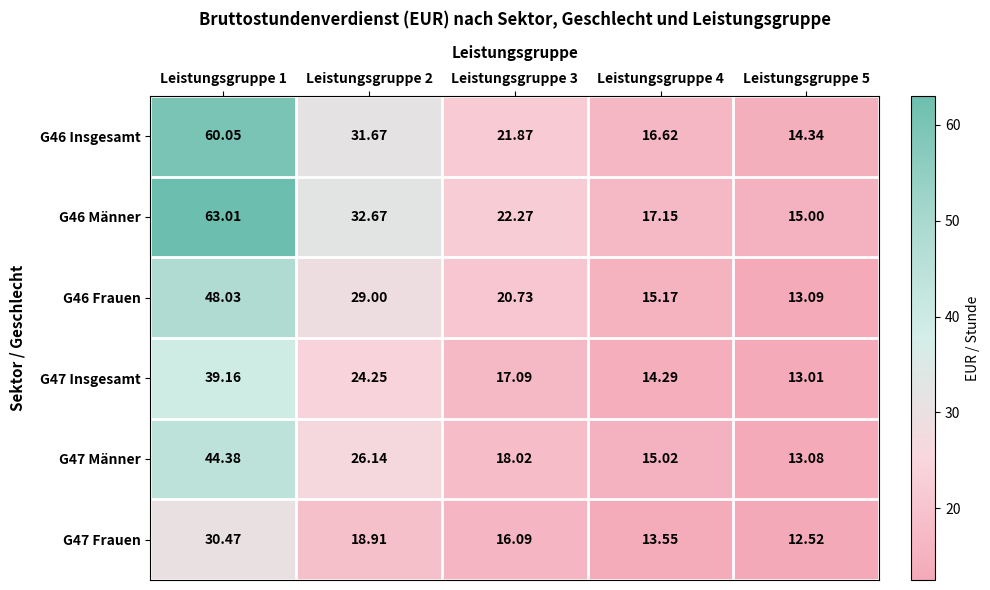

Is the value of G46 Insgesamt at Leistungsgruppe 3 greater than the value of G47 Männer at Leistungsgruppe 2?

No